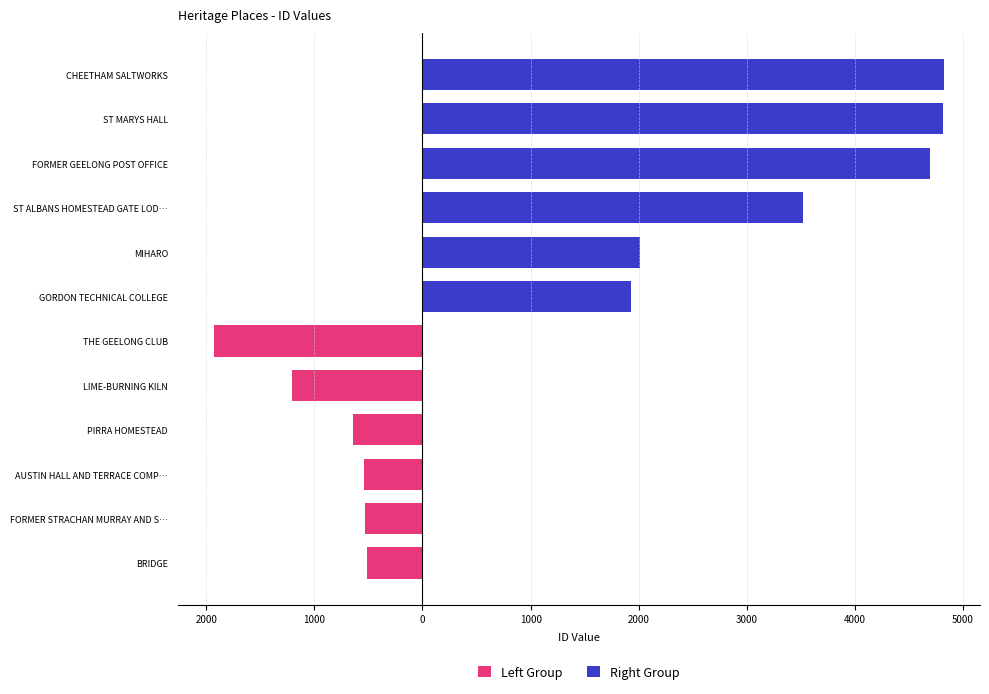

What are all the series names shown in the legend?

Left Group, Right Group